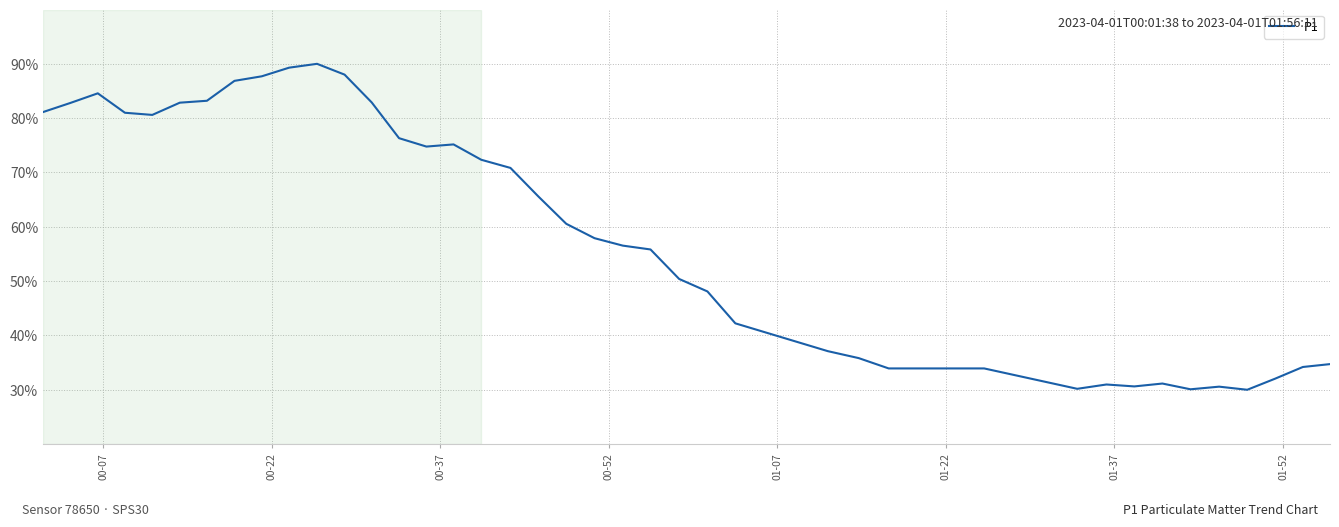

What is the difference between the maximum and minimum values?

60.0